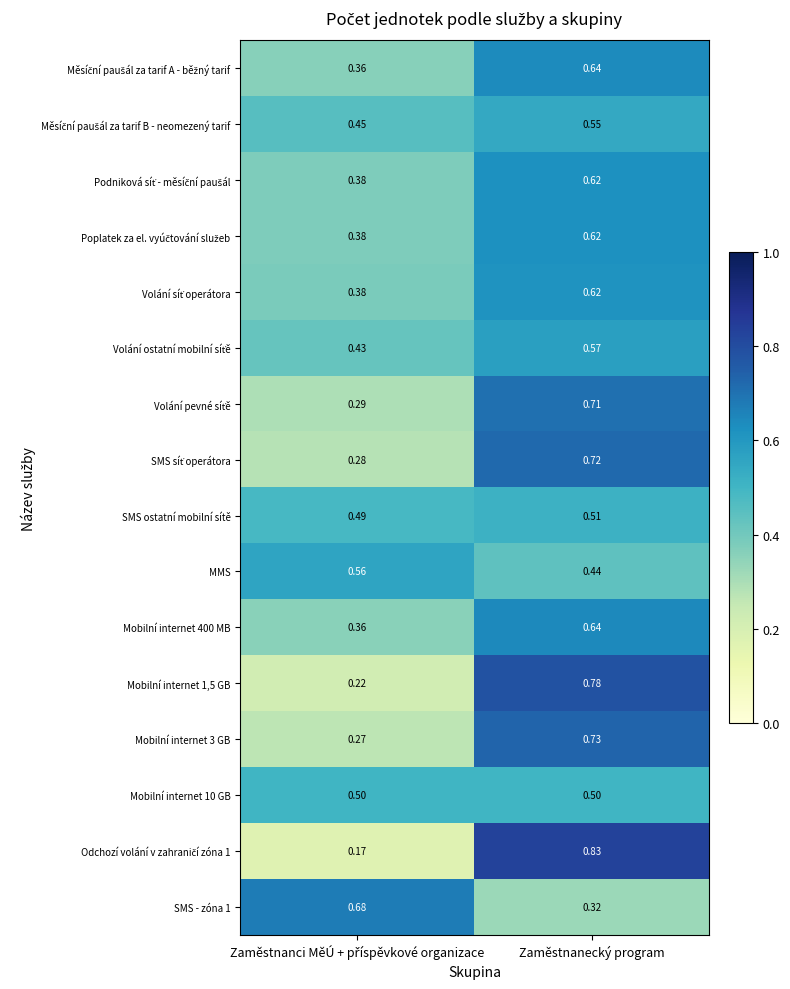

At which category is the sum across all series the highest?

Zaměstnanecký program